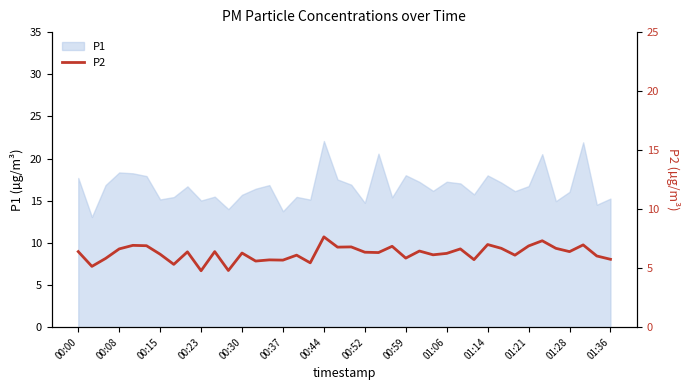

How many lines are shown in the chart?

1